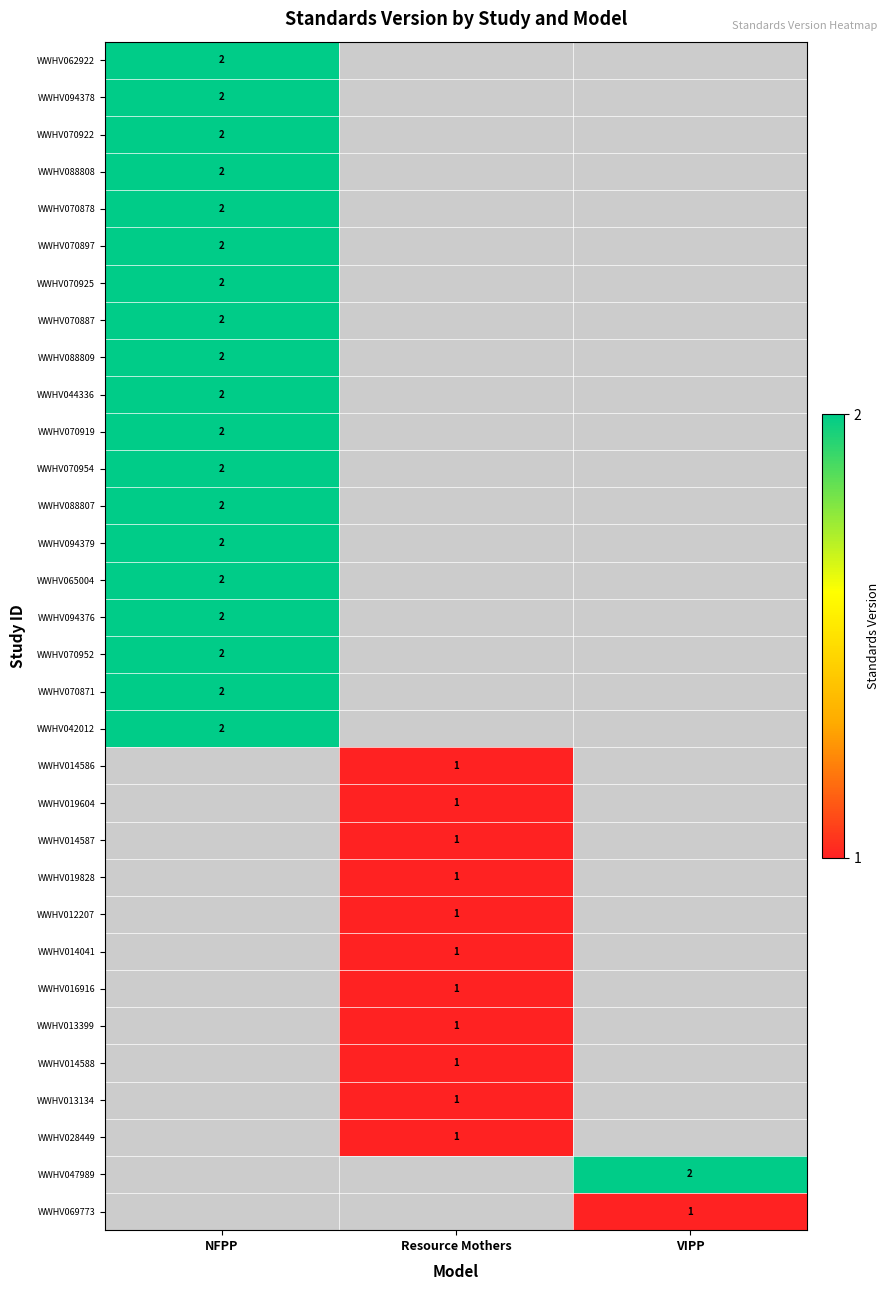

True or false: WWHV042012 has a value of 3 at NFPP.

False